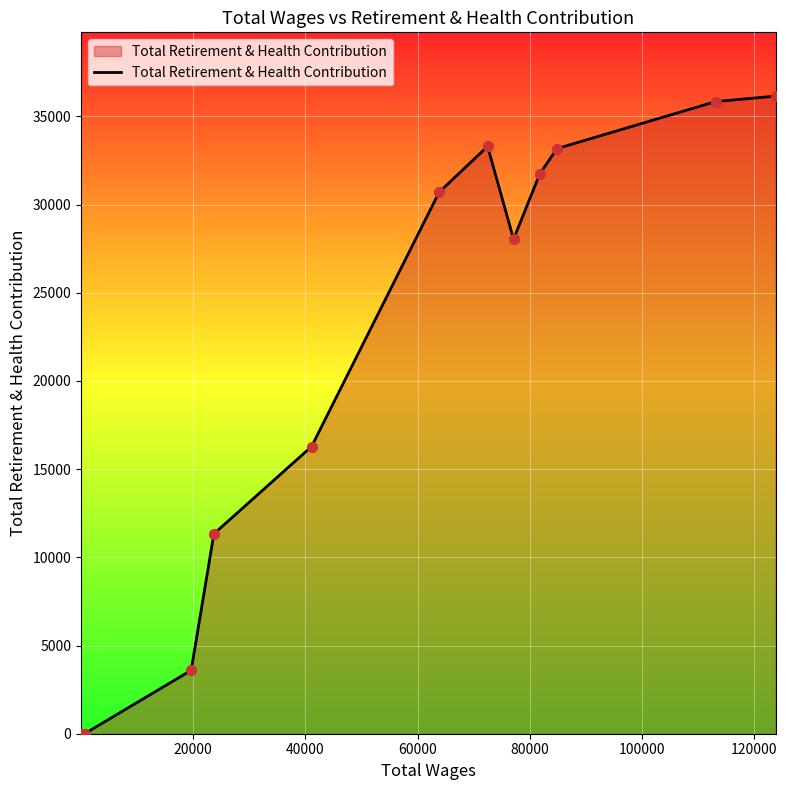

What is the maximum value shown in the chart?

36151